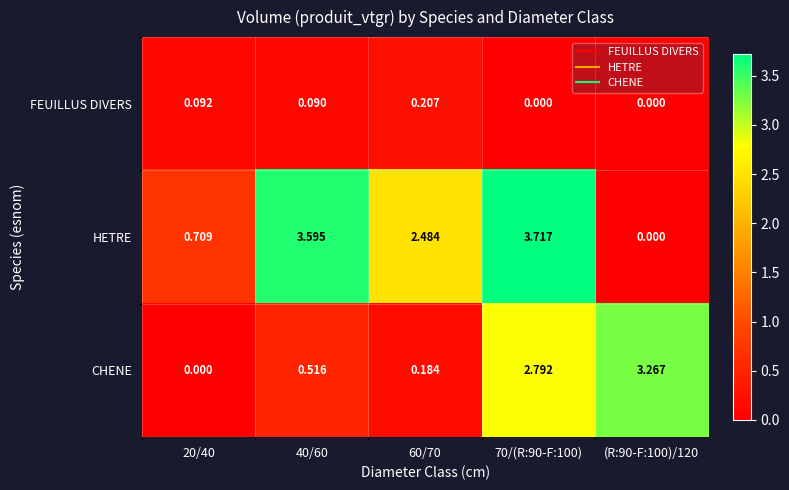

List the series in order of their peak value, lowest first.

FEUILLUS DIVERS, CHENE, HETRE